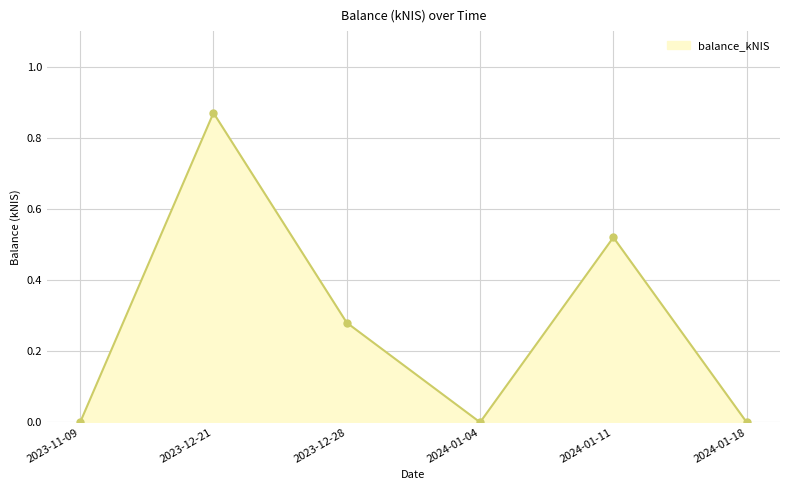

What is the change in value from 2023-11-09 to 2023-12-28?

+0.3